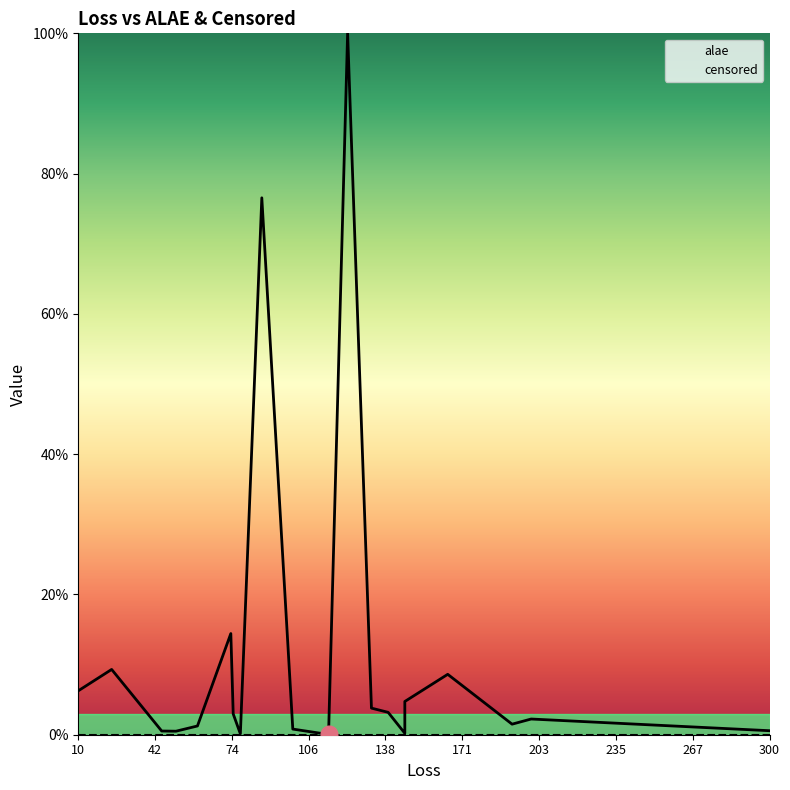

List the series in order of their overall mean, lowest first.

censored, alae